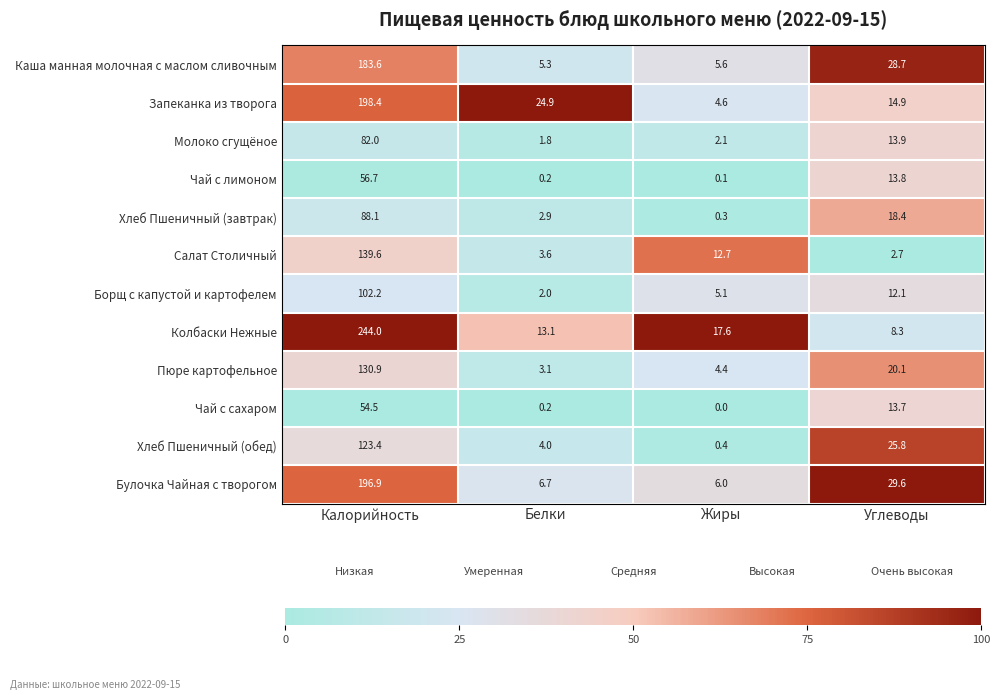

What is the total value across all series at Калорийность?

1600.3